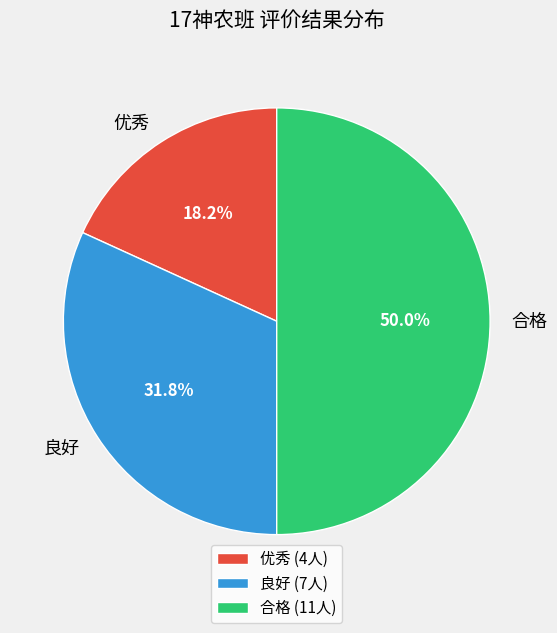

Is it true that 优秀 is 18% of the pie?

True